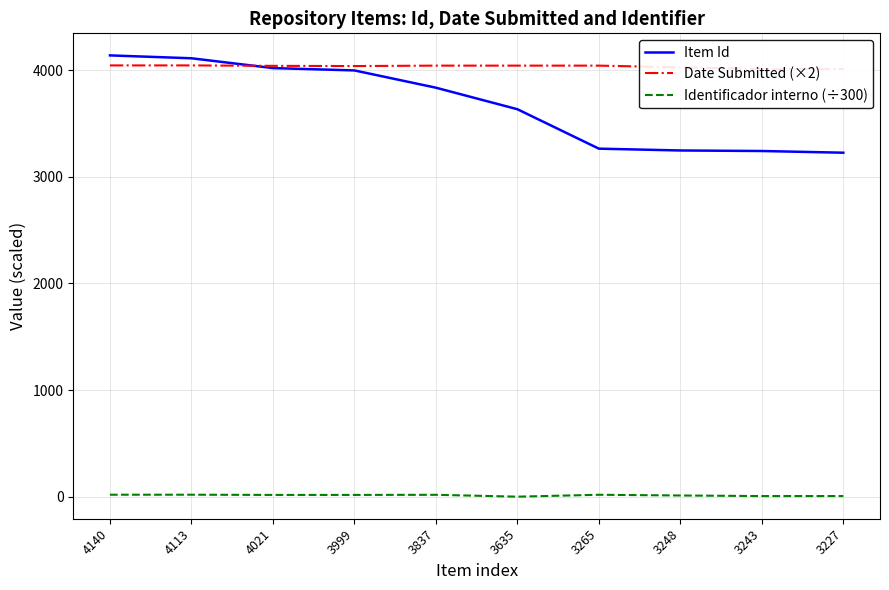

Which series ends up on top after the final intersection of Date Submitted (×2) and Item Id?

Date Submitted (×2)